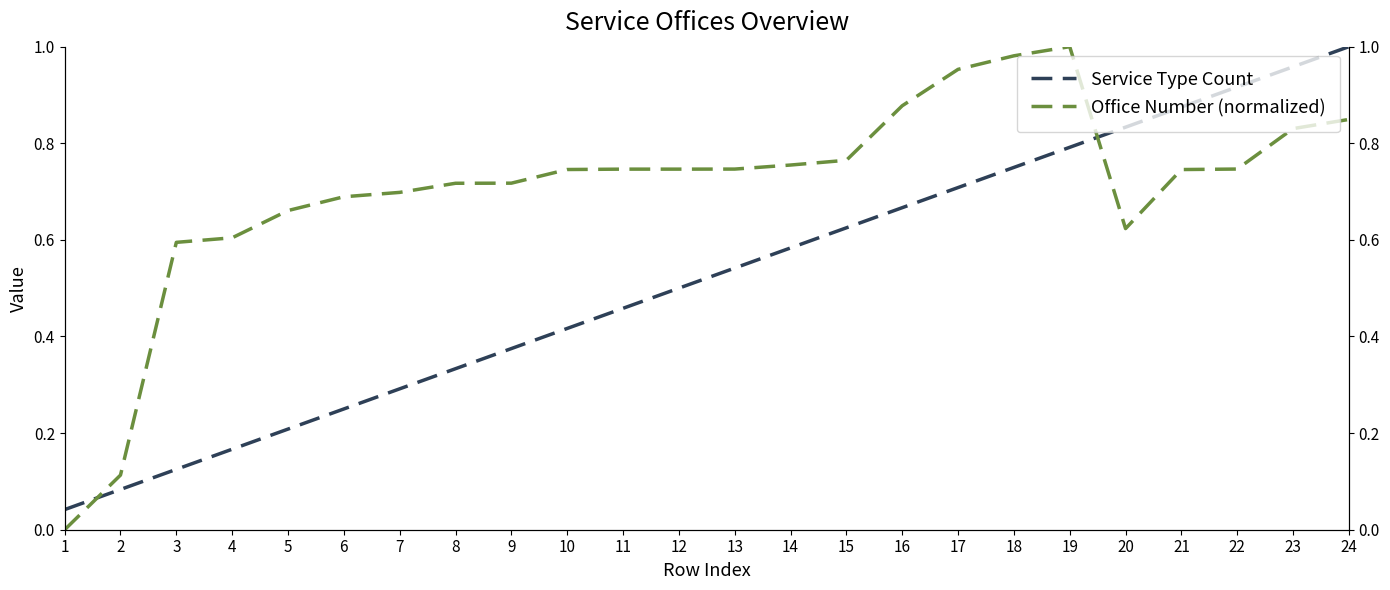

At which label is Office Number (normalized) closest to 0?

1